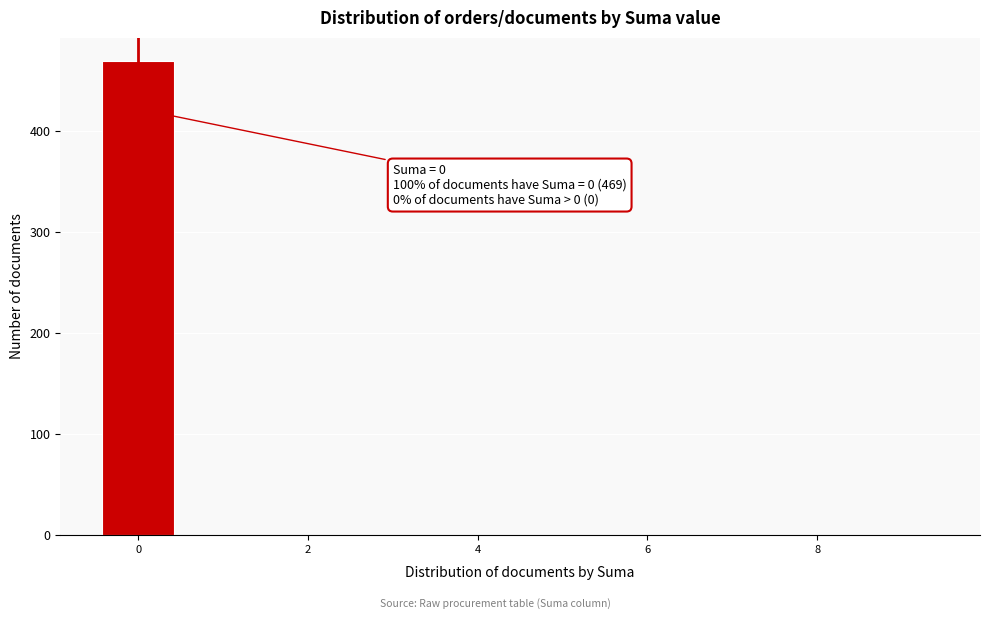

Which range on the x-axis has the tallest bar?

-0.5 to 0.5